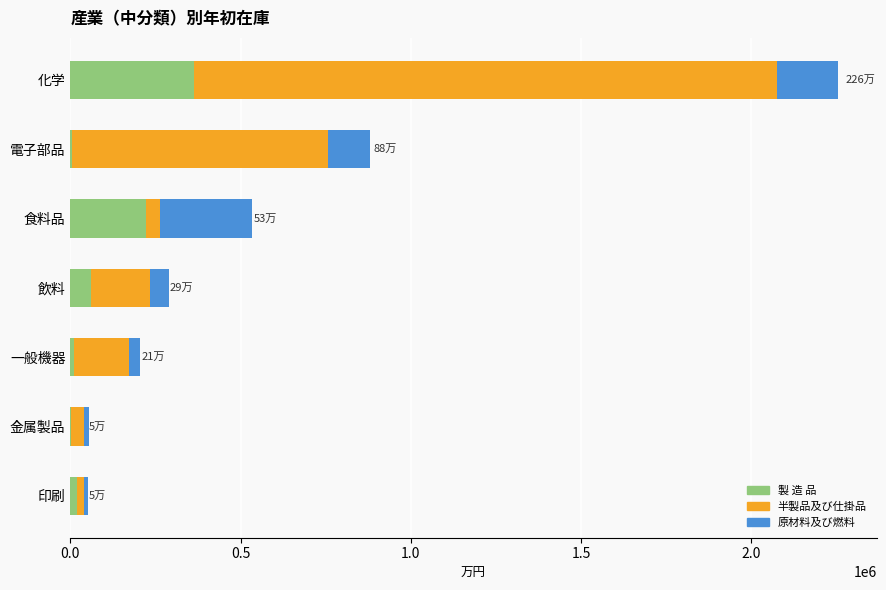

What is the sum of all 製 造 品 values?

682889